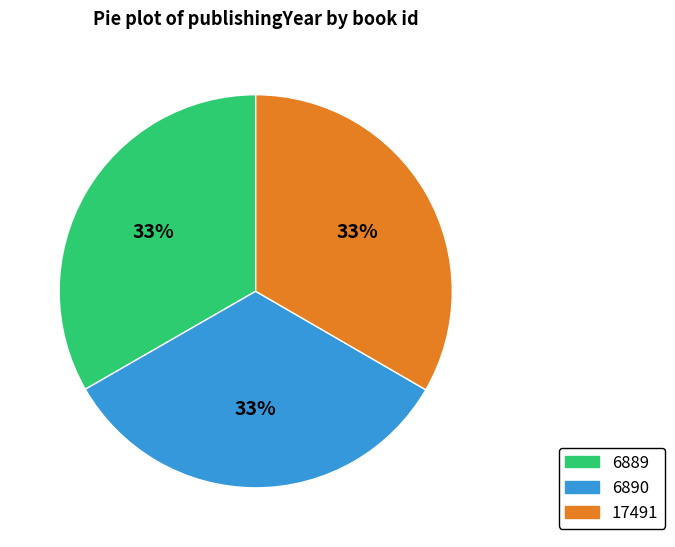

Is the sum of 17491 and 6890 greater than half?

Yes